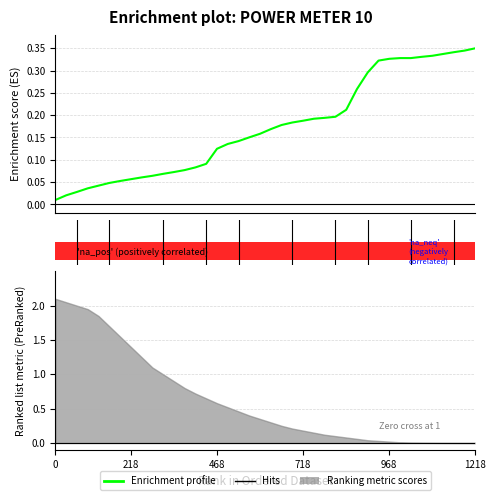

What is the label of the 38th bar from the left?

37